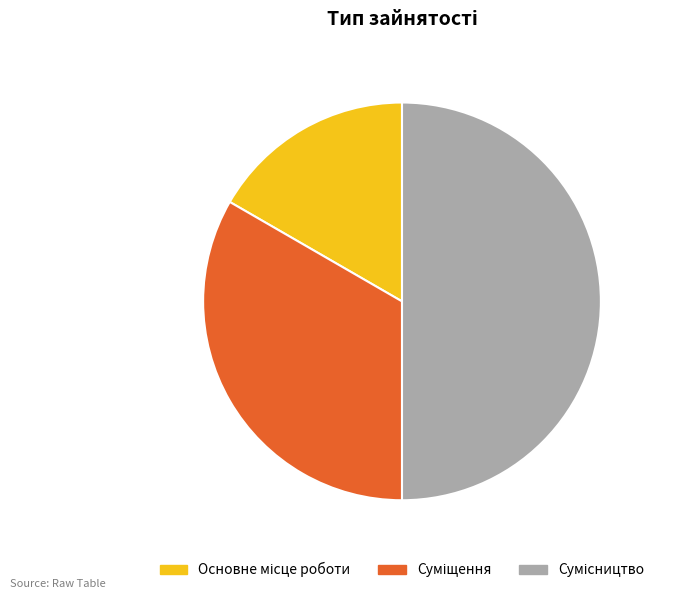

To the nearest percent, what portion does Сумісництво represent?

50%